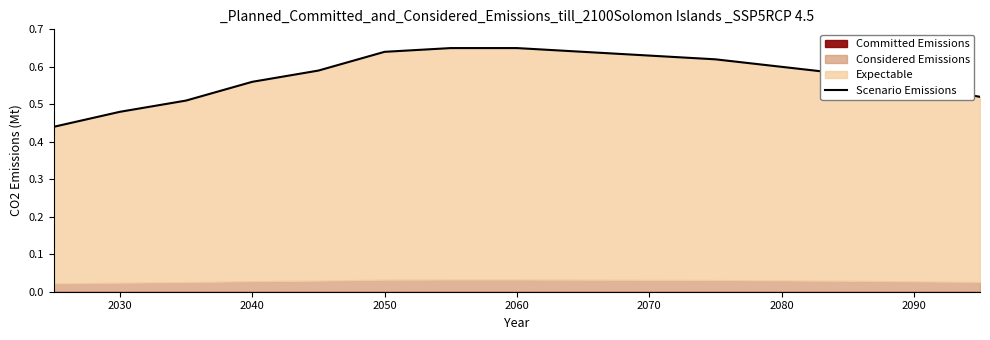

What is the difference between the maximum and minimum values?

0.2